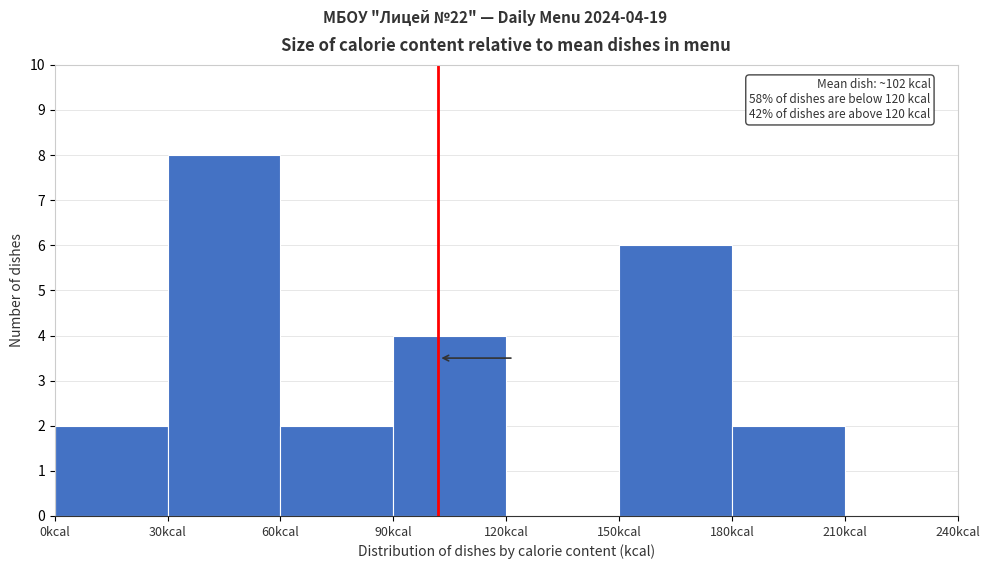

Which range on the x-axis has the tallest bar?

30 to 60